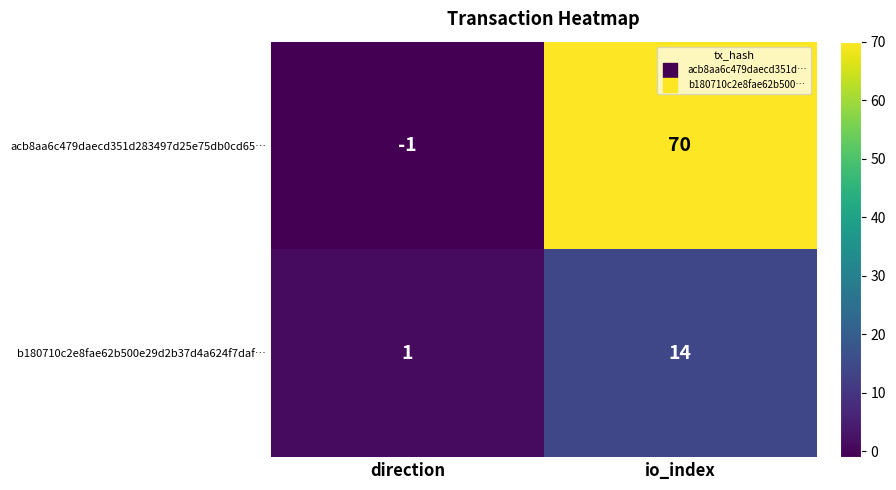

Which series has the widest spread of values?

acb8aa6c479daecd351d283497d25e75db0cd65…